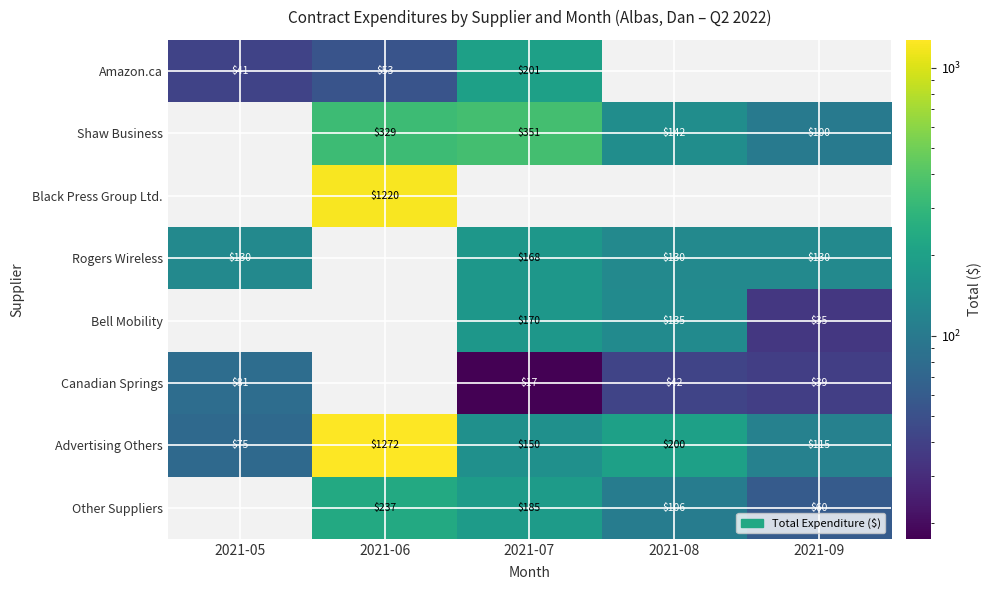

Where is Advertising Others nearest to the value 673?

2021-08